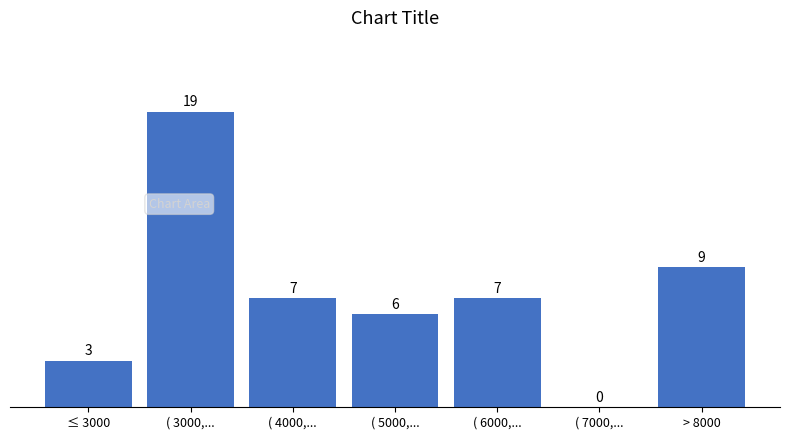

Reading left to right, extract all data points from this chart.

≤ 3000=3	( 3000,...=19	( 4000,...=7	( 5000,...=6	( 6000,...=7	( 7000,...=0	> 8000=9